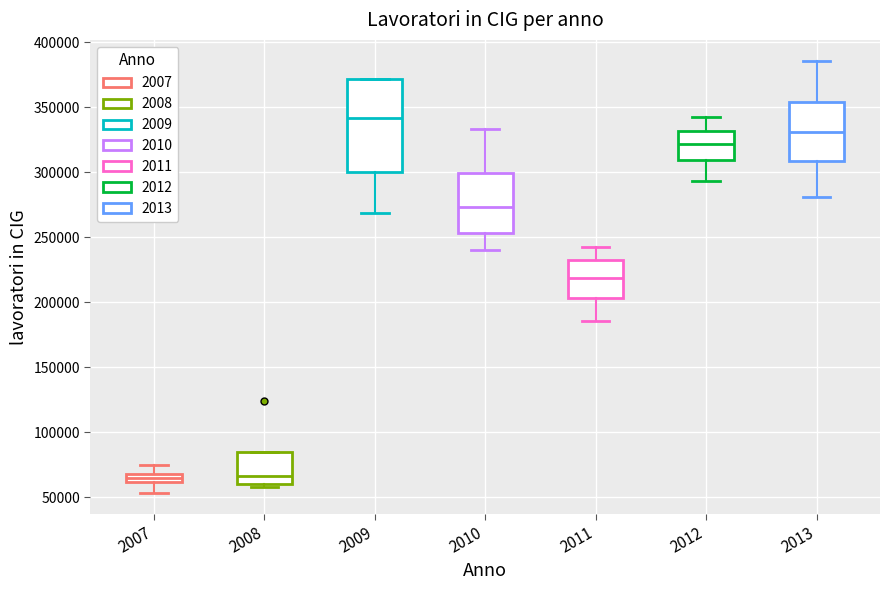

Which box's median line is the highest?

2009